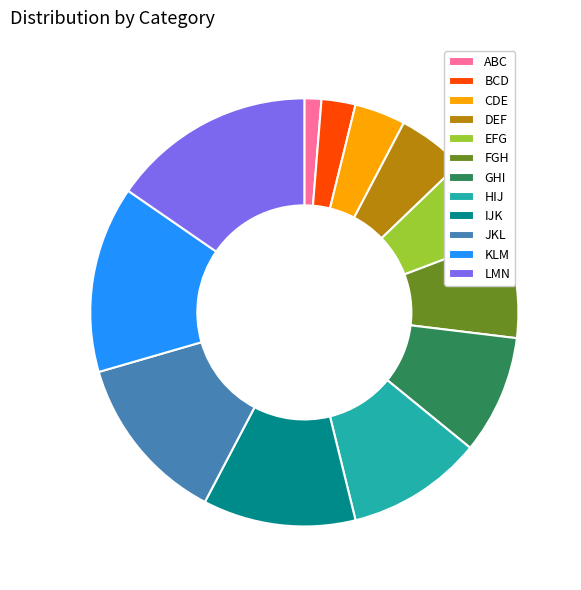

Rank the categories by value from lowest to highest.

ABC, BCD, CDE, DEF, EFG, FGH, GHI, HIJ, IJK, JKL, KLM, LMN